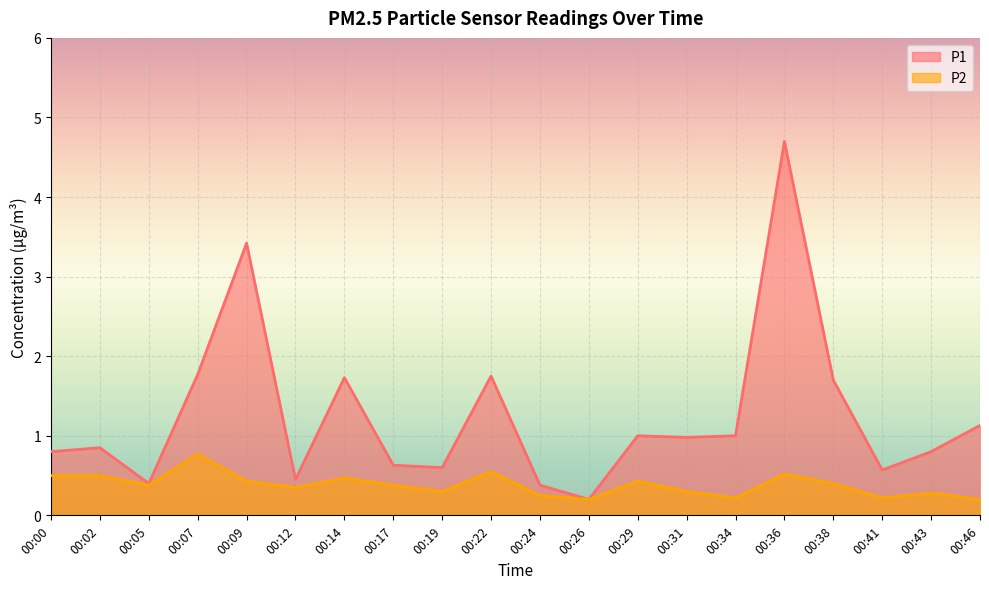

Which category has the lowest value in the P2 series?

00:26